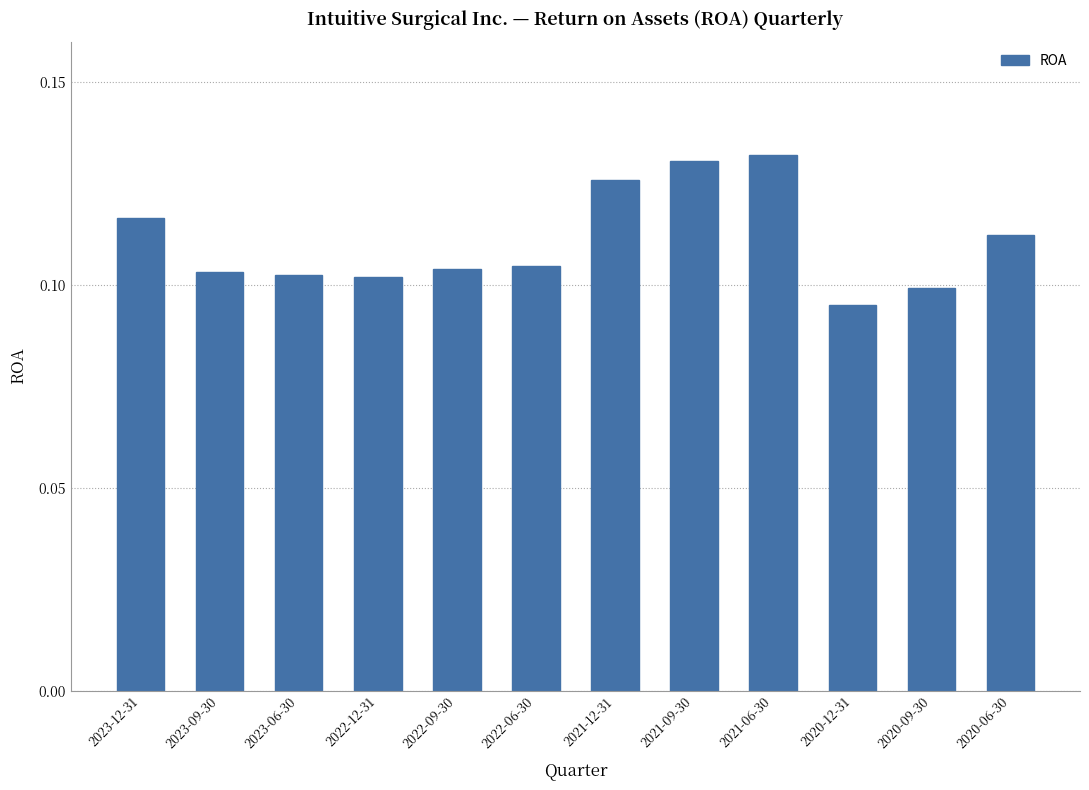

Which label corresponds to the smallest value in the chart?

2020-12-31